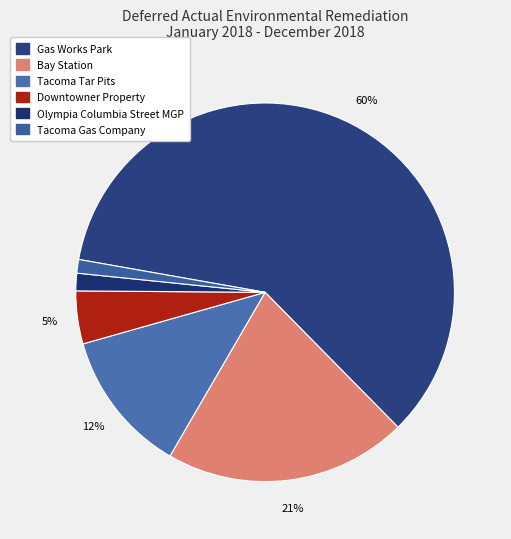

Which category accounts for the majority?

Gas Works Park